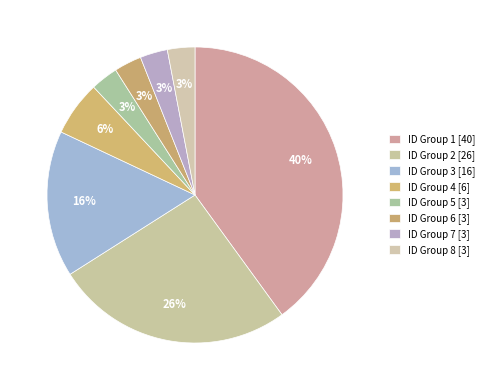

To the nearest percent, what is the average slice percentage?

12%